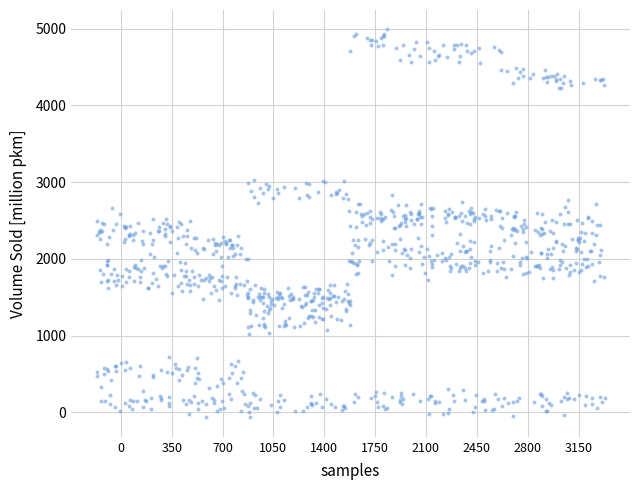

What is the range of X values (max minus min)?

3496.1